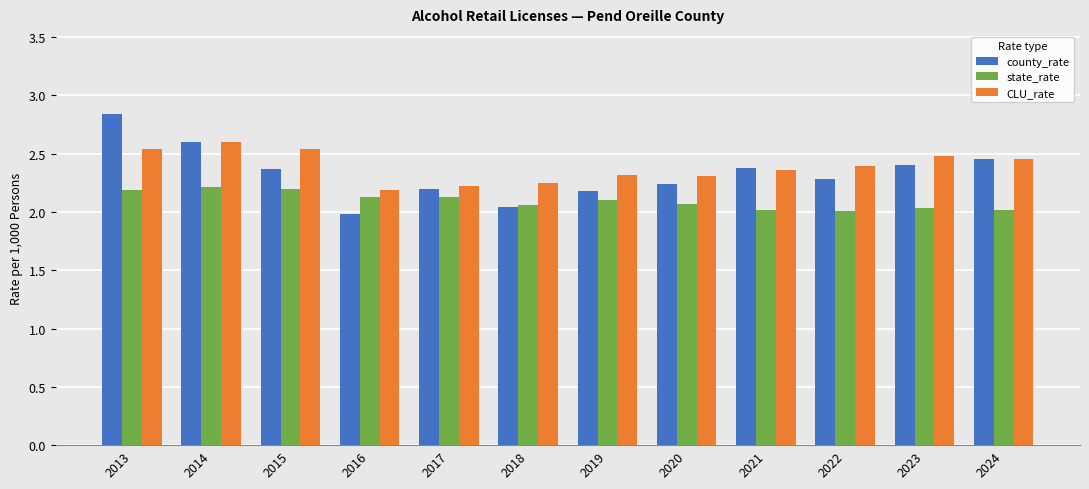

The value of CLU_rate at 2017 is 3.6. True or false?

False